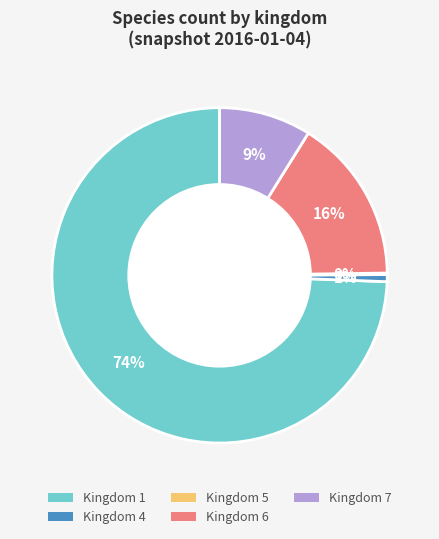

To the nearest percent, what is the difference between the largest and smallest slice percentages?

74%